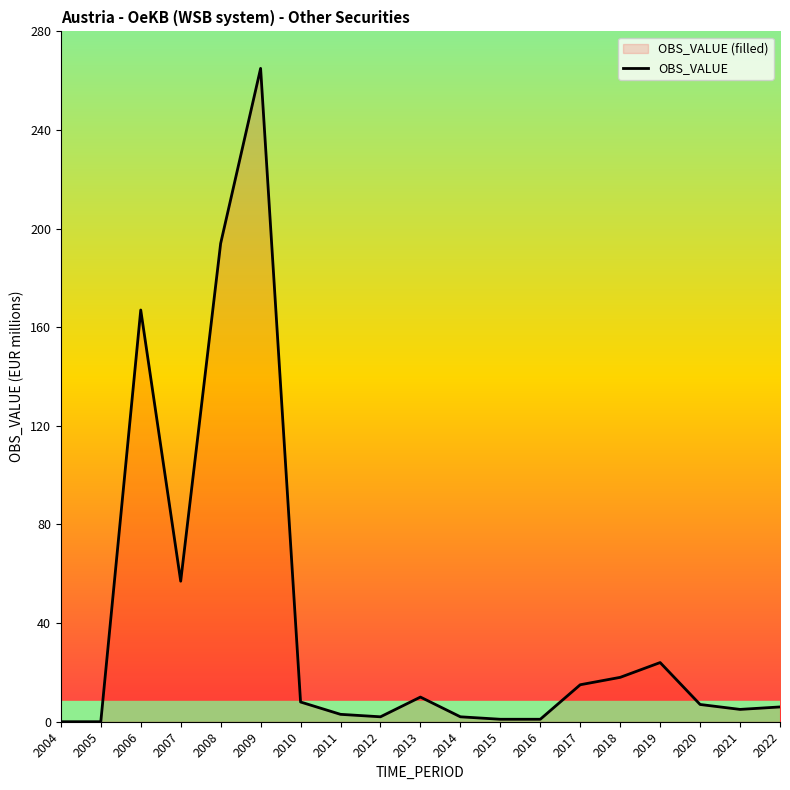

How many data points are above 7?

9